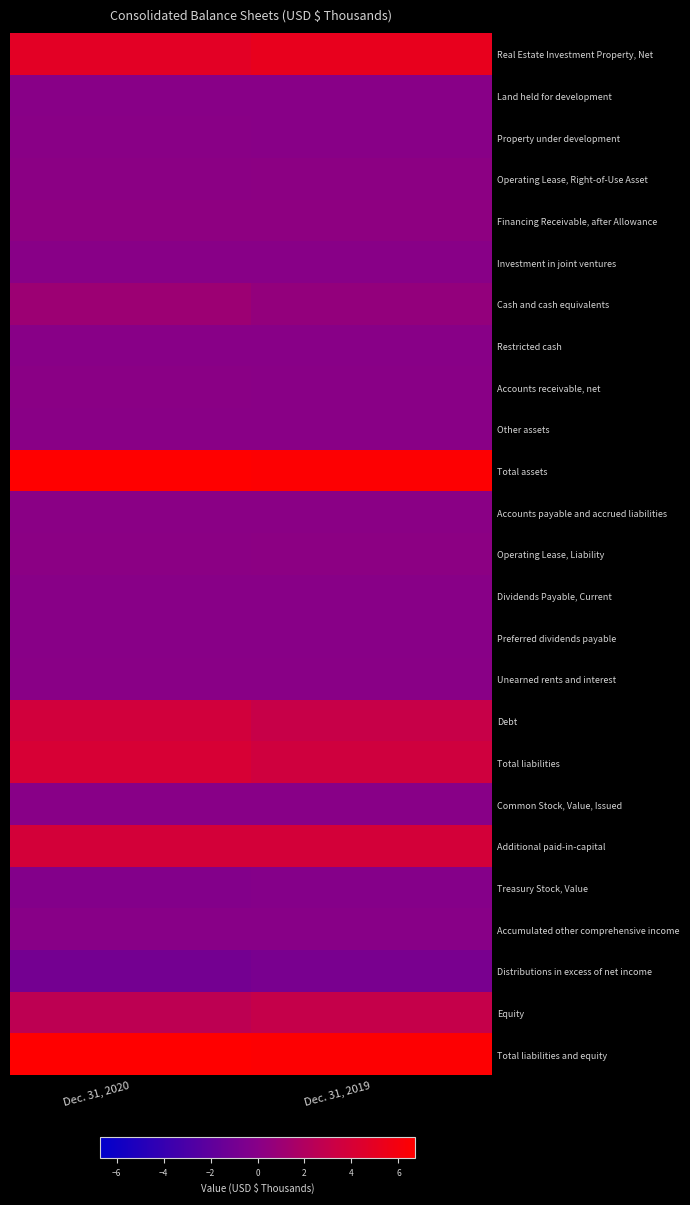

Rank the series at Dec. 31, 2020 from lowest to highest value.

Distributions in excess of net income, Treasury Stock, Value, Dividends Payable, Current, Accumulated other comprehensive income, Common Stock, Value, Issued, Restricted cash, Preferred dividends payable, Land held for development, Investment in joint ventures, Property under development, Unearned rents and interest, Other assets, Accounts payable and accrued liabilities, Accounts receivable, net, Operating Lease, Right-of-Use Asset, Operating Lease, Liability, Financing Receivable, after Allowance, Cash and cash equivalents, Equity, Debt, Additional paid-in-capital, Total liabilities, Real Estate Investment Property, Net, Total assets, Total liabilities and equity